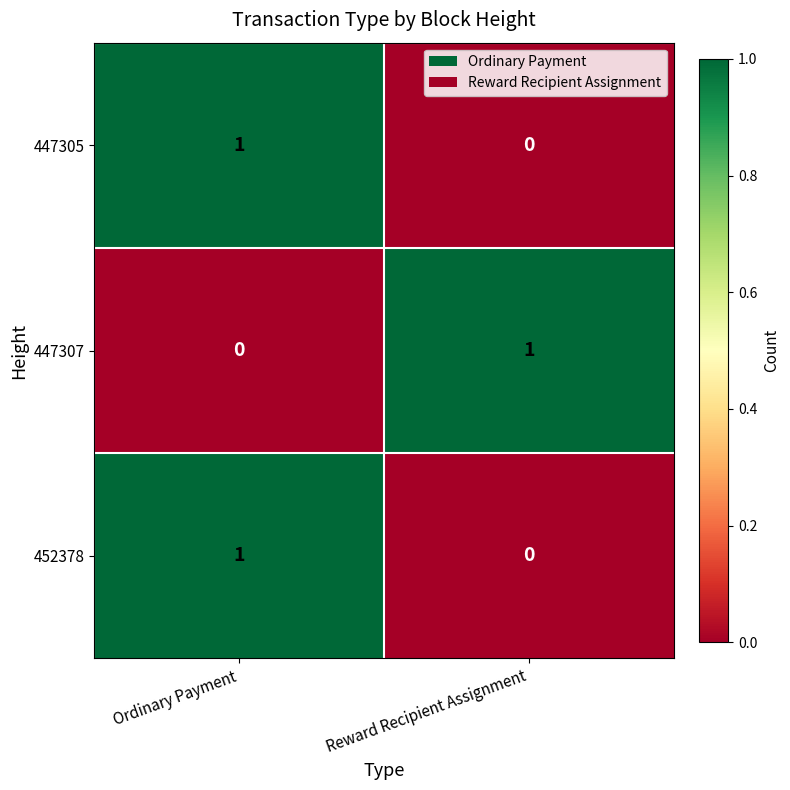

List the labels in order of 452378 value, largest first.

Ordinary Payment, Reward Recipient Assignment